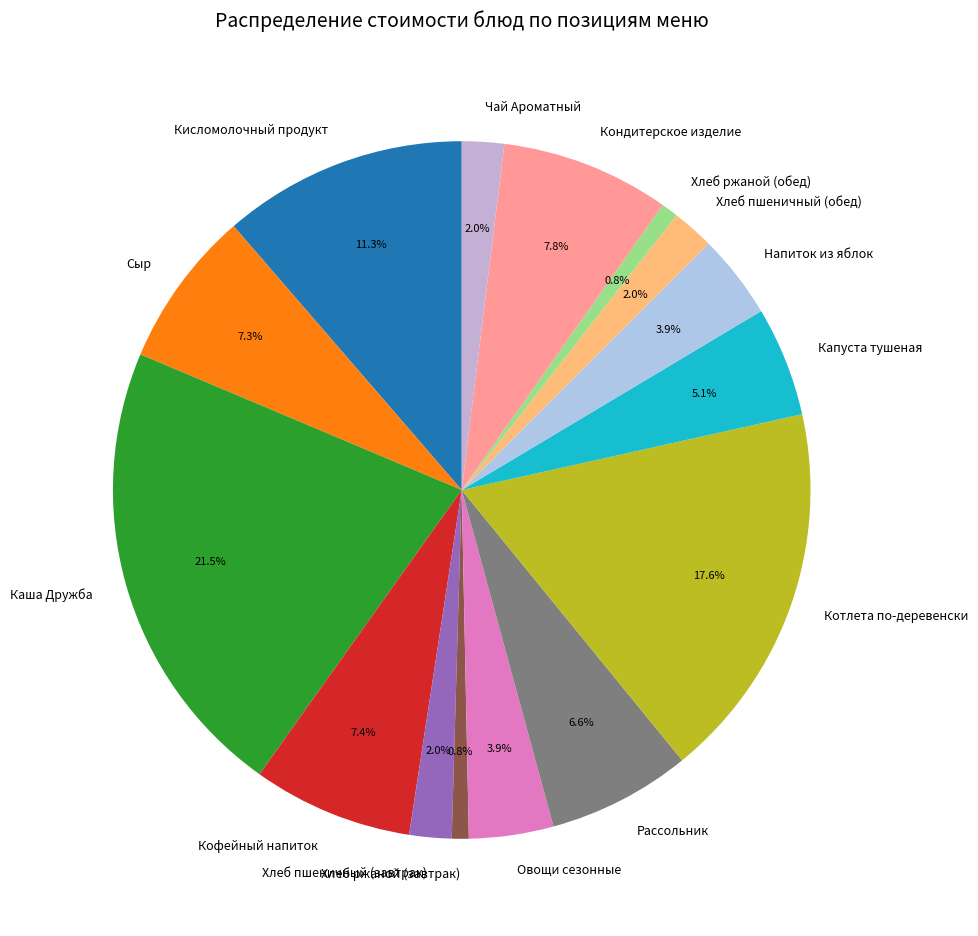

Is the sum of Кондитерское изделие and Хлеб пшеничный (завтрак) greater than half?

No